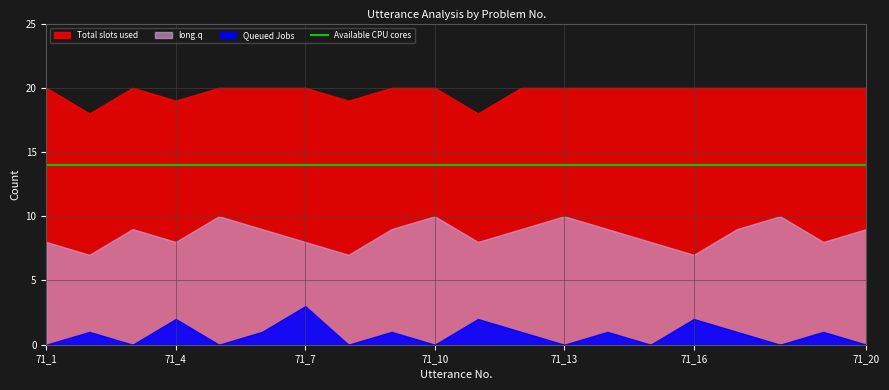

Which series has the largest total across all categories?

Total slots used